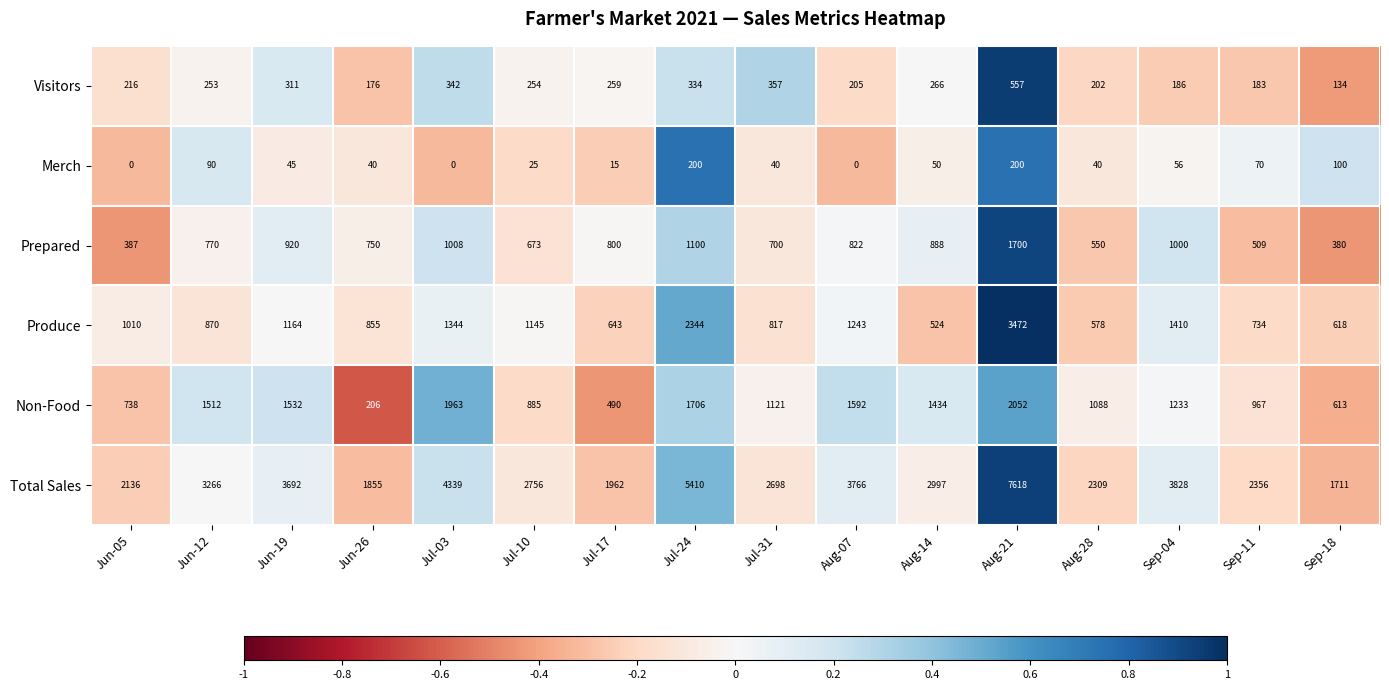

At which label does Non-Food reach its peak?

Aug-21